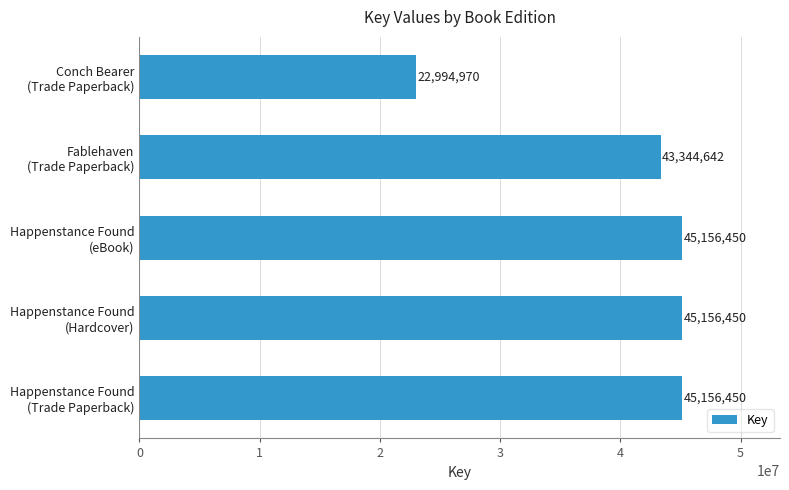

Reading bottom to top, list all the values displayed in this chart.

45156450	45156450	45156450	43344642	22994970